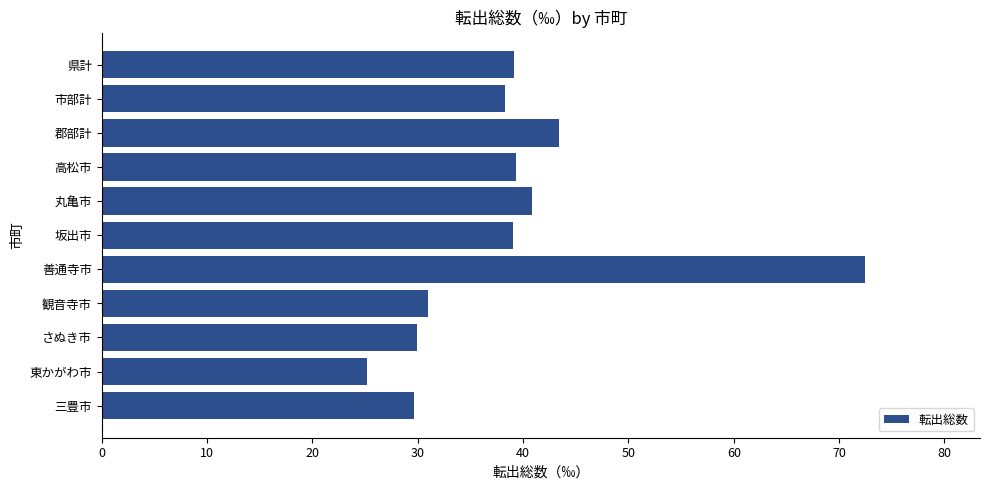

Is it true that the value at さぬき市 is 53.6?

False